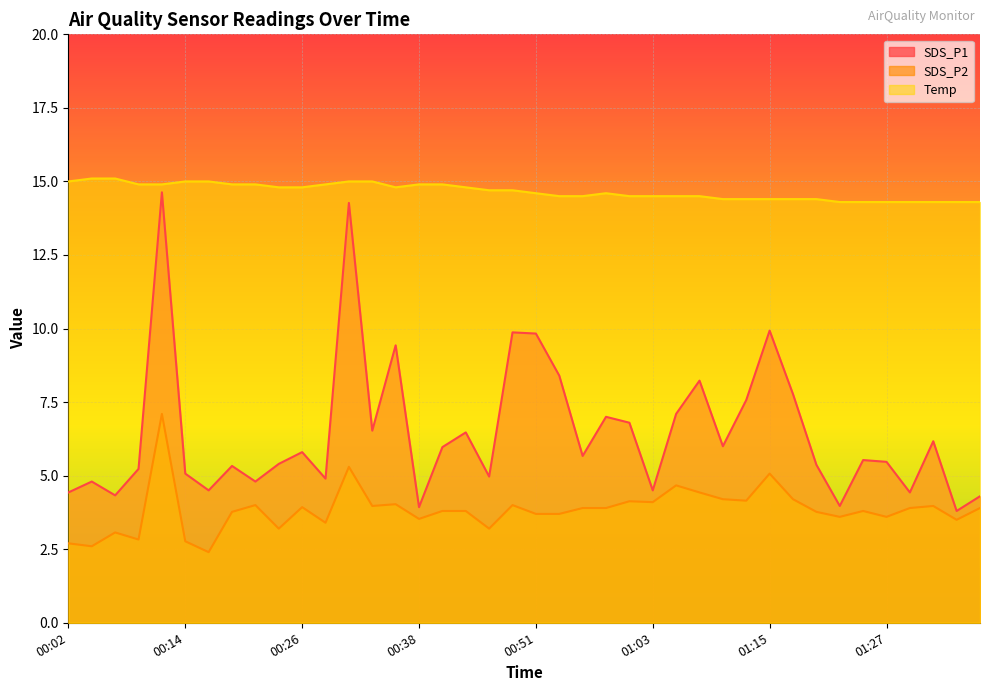

The value of SDS_P1 at 00:36 is 16.7. True or false?

False